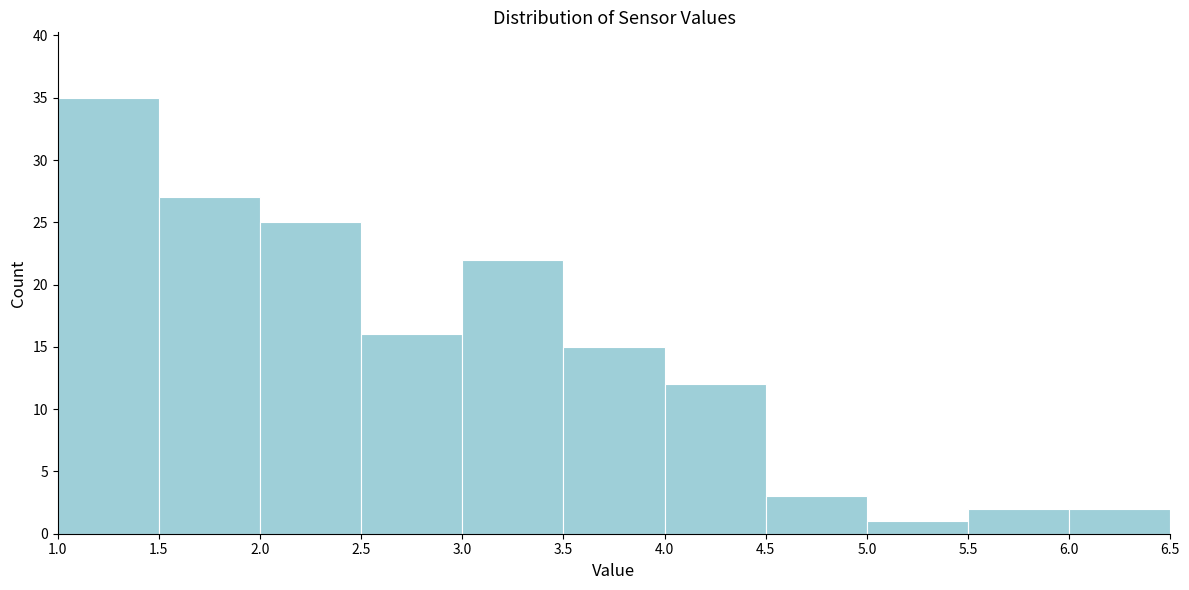

What is the height of the bar covering 4.0 to 4.5 on the x-axis? The values are not printed on the chart, so give them approximately, as read against the axis.

12